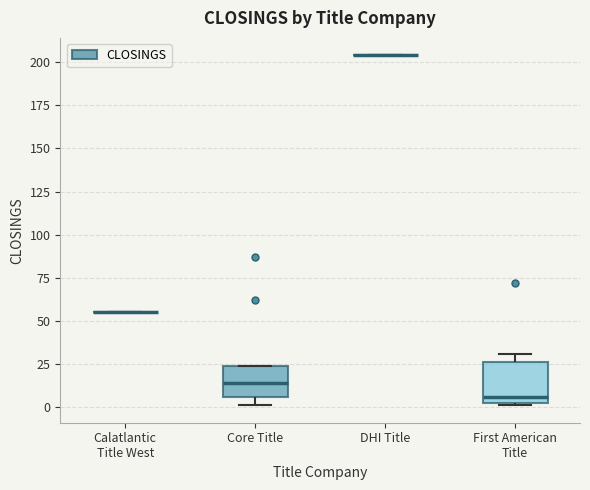

Reading left to right, read every box against the y-axis: the position of its median line, the range the box covers, and the ends of its whiskers. The values are not printed on the chart, so give them approximately, as read against the axis.

Calatlantic Title West: box collapsed to a line at 55, whiskers 55 to 55
Core Title: median 15, box 5 to 25, whiskers 0 to 25
DHI Title: box collapsed to a line at 205, whiskers 205 to 205
First American Title: median 5, box 0 to 25, whiskers 0 to 30